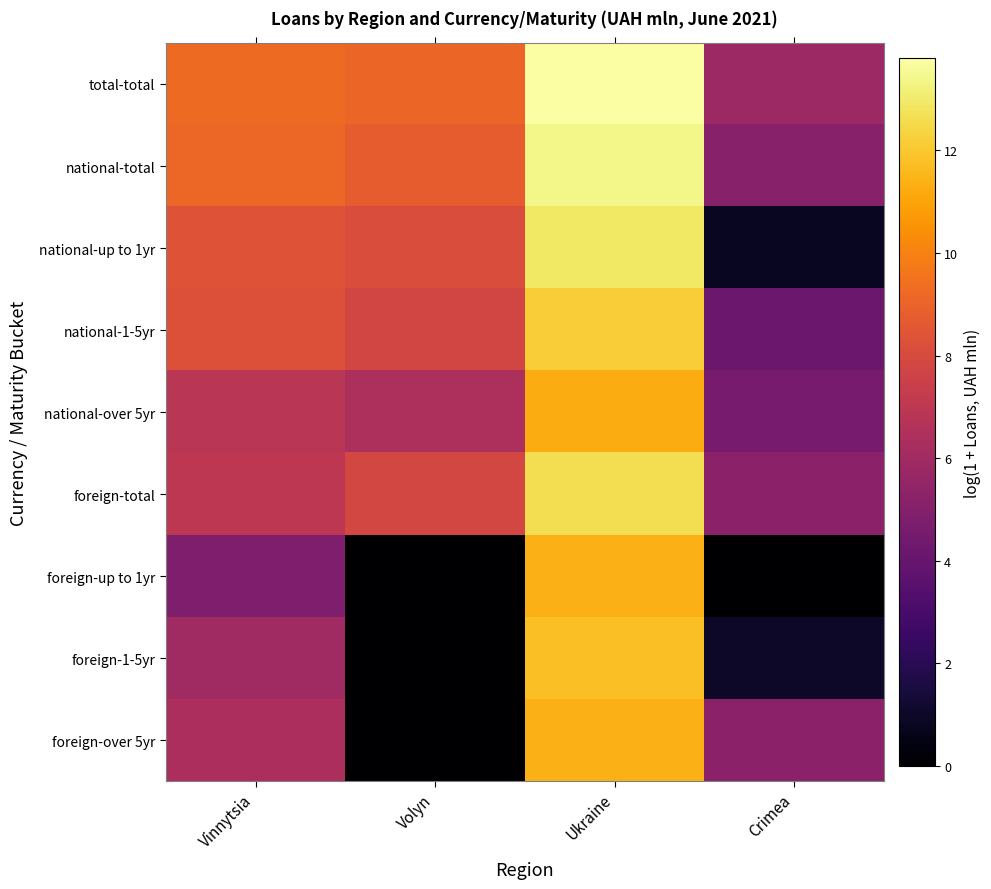

Which series has the widest spread of values?

national-up to 1yr